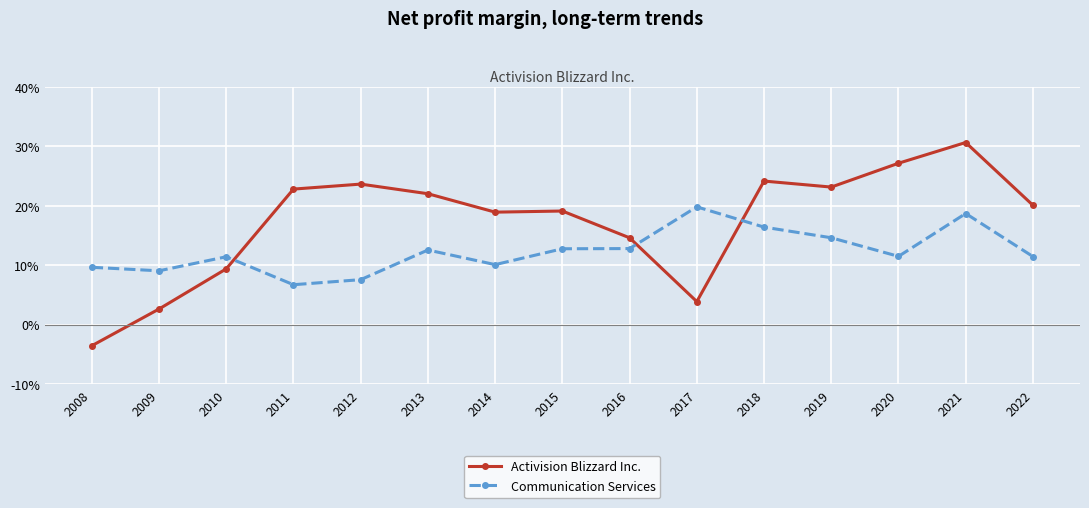

What is the approximate value of Activision Blizzard Inc. at 2013?

0.2